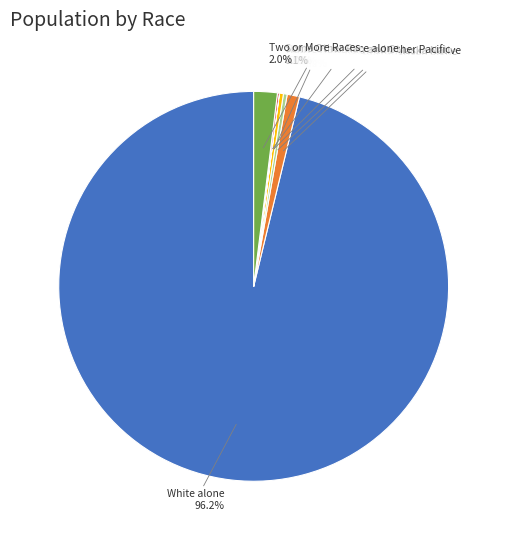

Which slice is the largest?

White alone